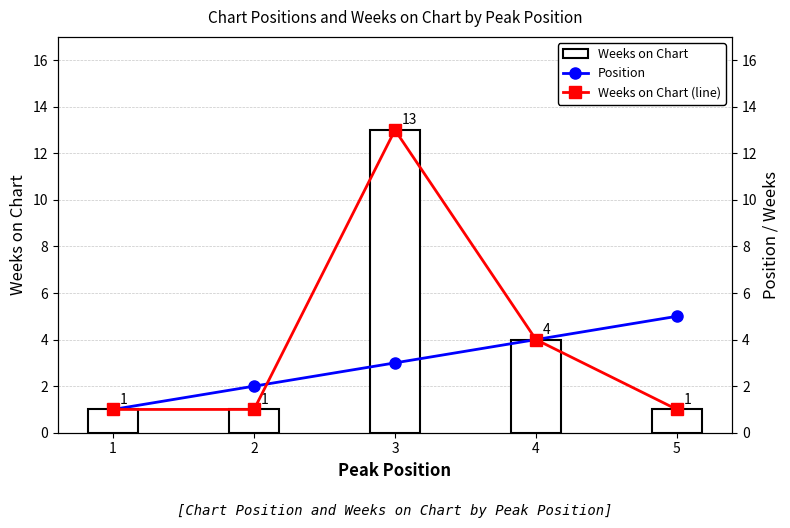

At which label is Weeks on Chart (line) closest to 7?

4